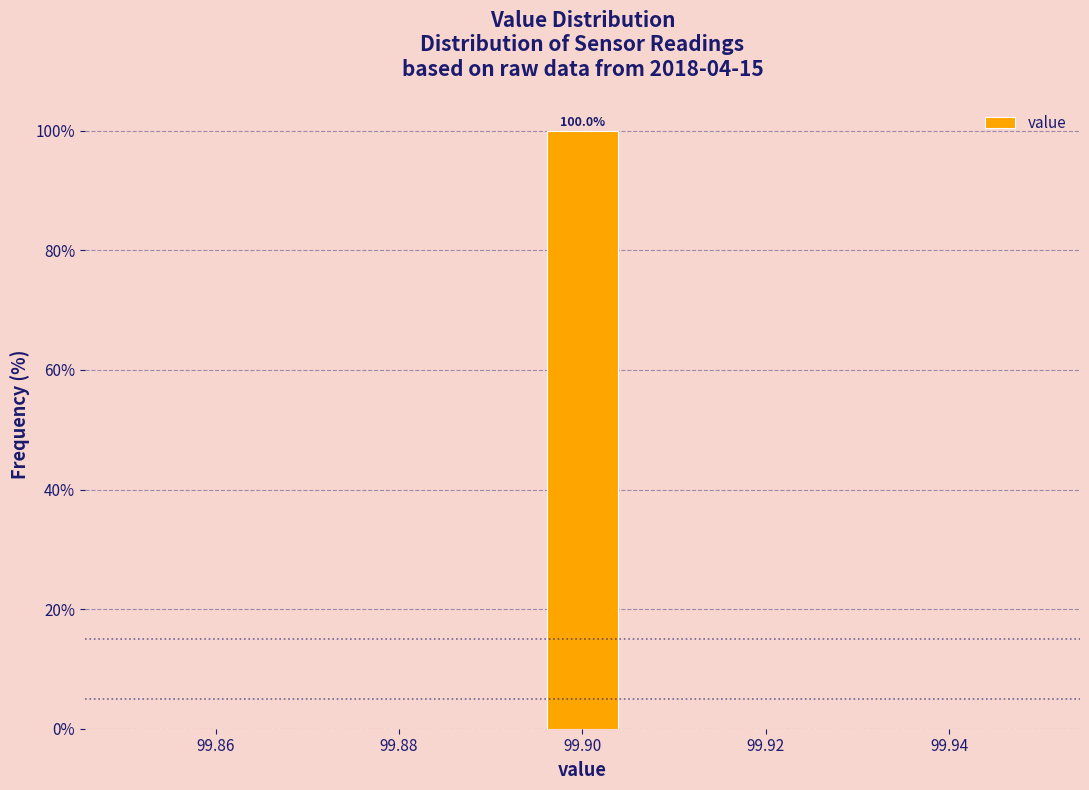

Over which range of the x-axis is the bar tallest?

99.896 to 99.904